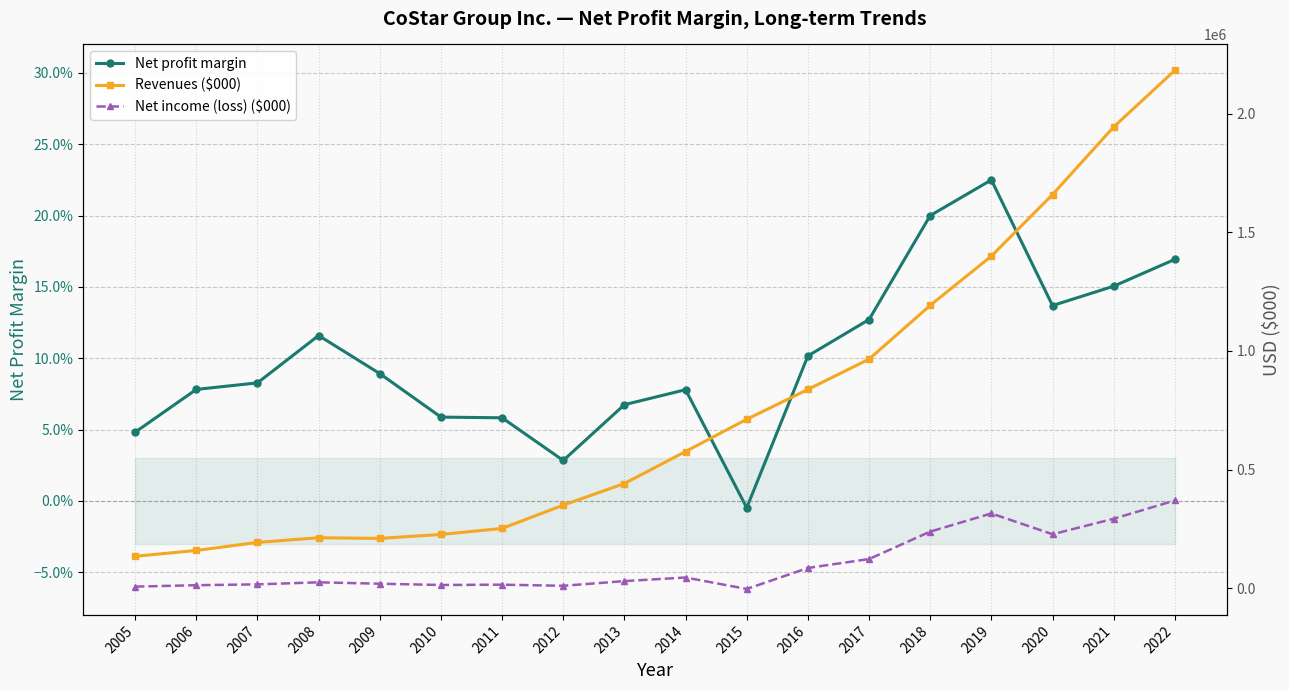

At 2018, list the series in order from largest to smallest.

Revenues ($000), Net income (loss) ($000), Net profit margin